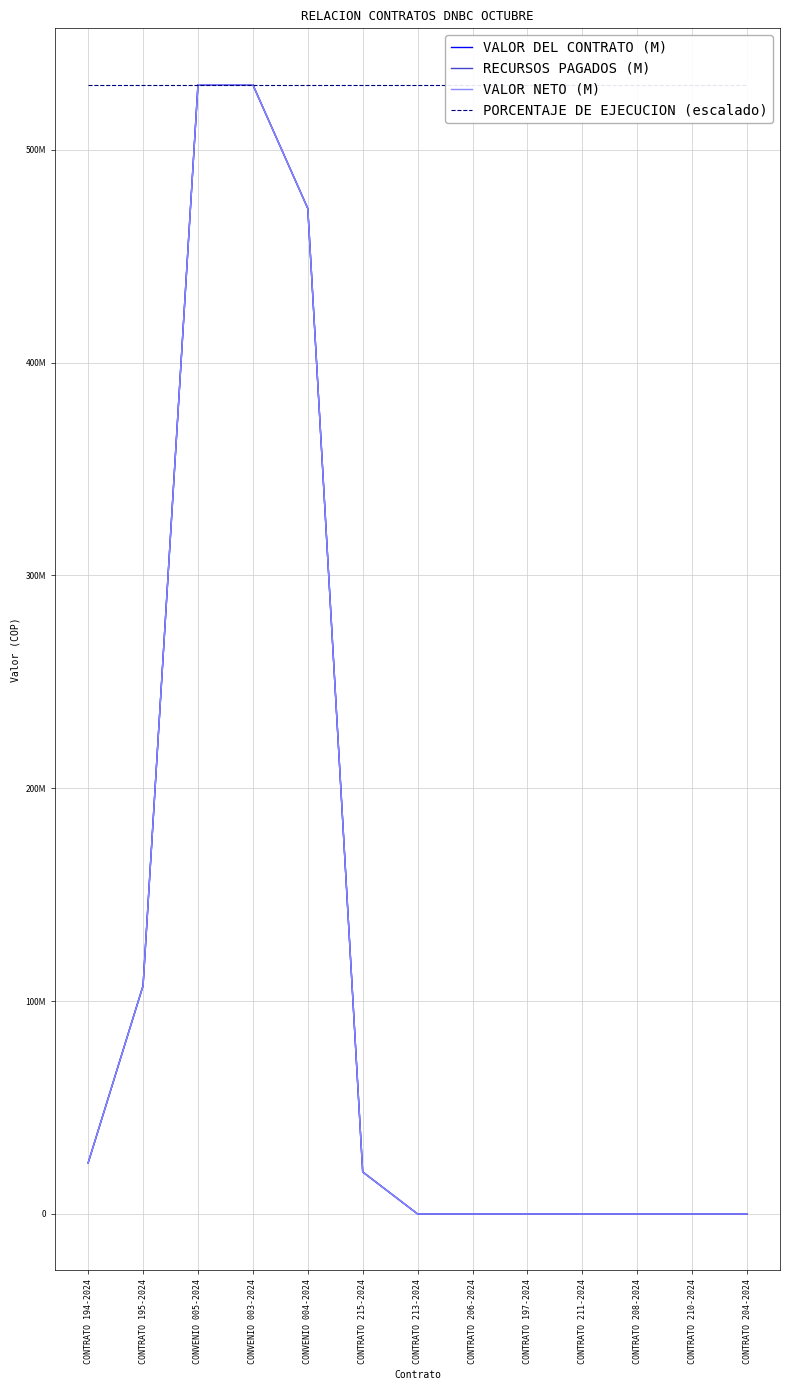

True or false: VALOR NETO (M) has more than 0 points higher than both neighbors.

False